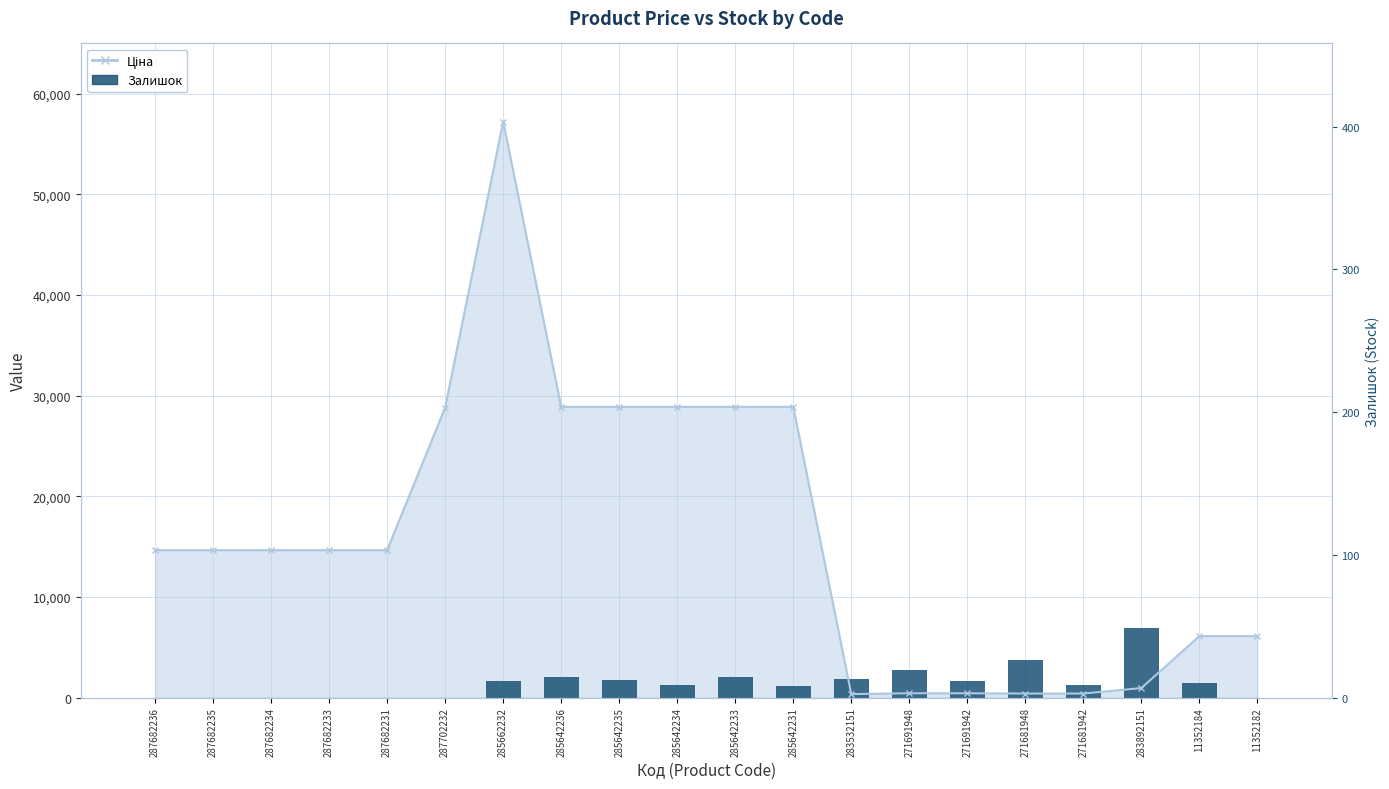

The chart shows a value of 1248.8 at 285642234. True or false?

True